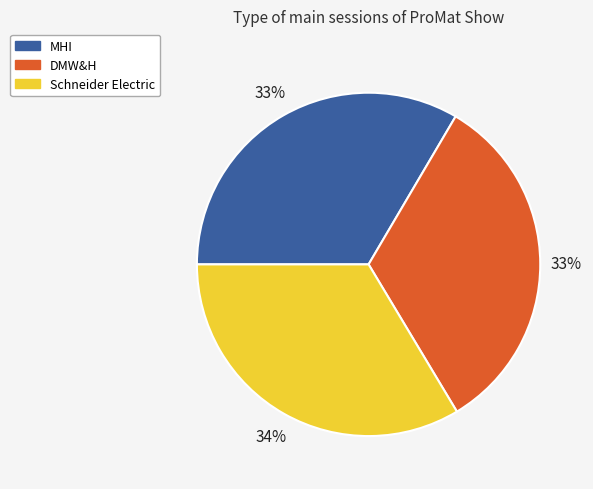

Which has a higher value, DMW&H or Schneider Electric?

Schneider Electric